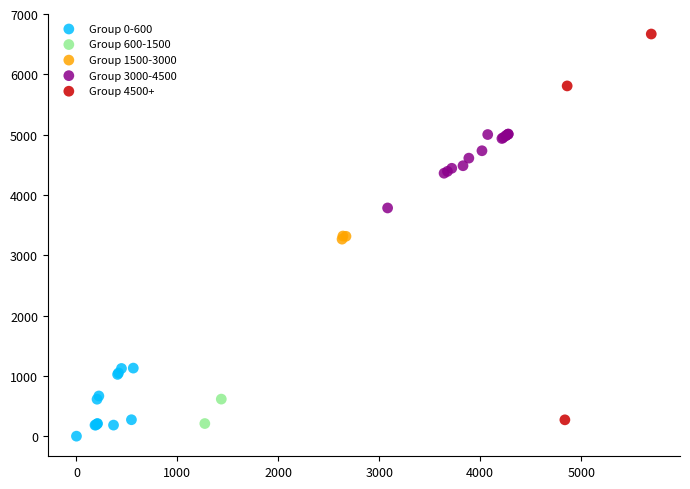

What are all the series names shown in the legend?

Group 0-600, Group 600-1500, Group 1500-3000, Group 3000-4500, Group 4500+